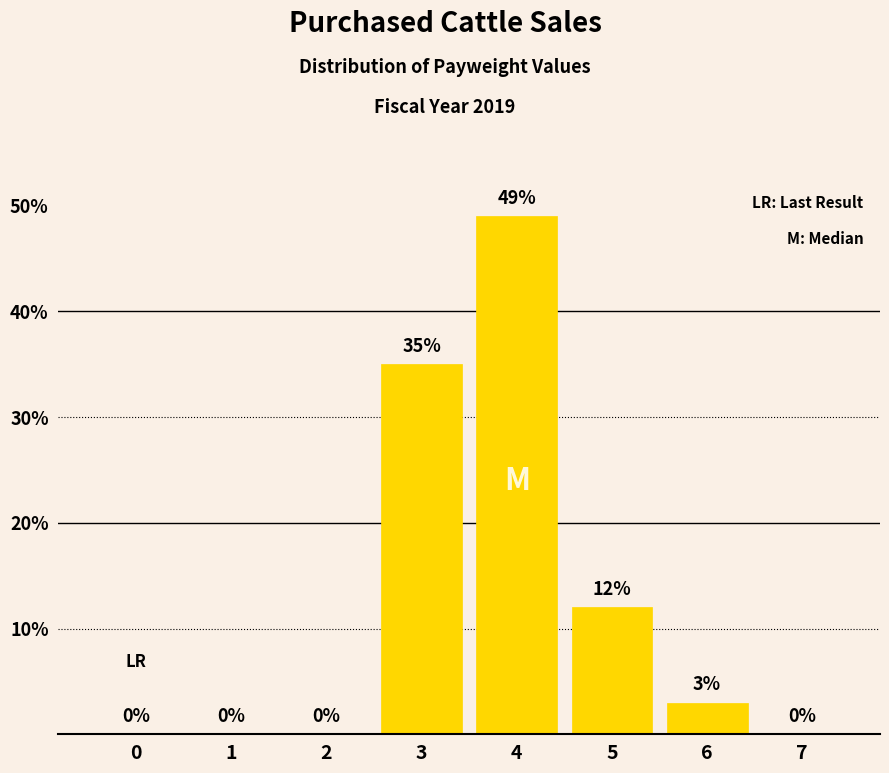

Reading right to left, extract all data points from this chart.

7=0	6=3	5=12	4=49	3=35	2=0	1=0	0=0